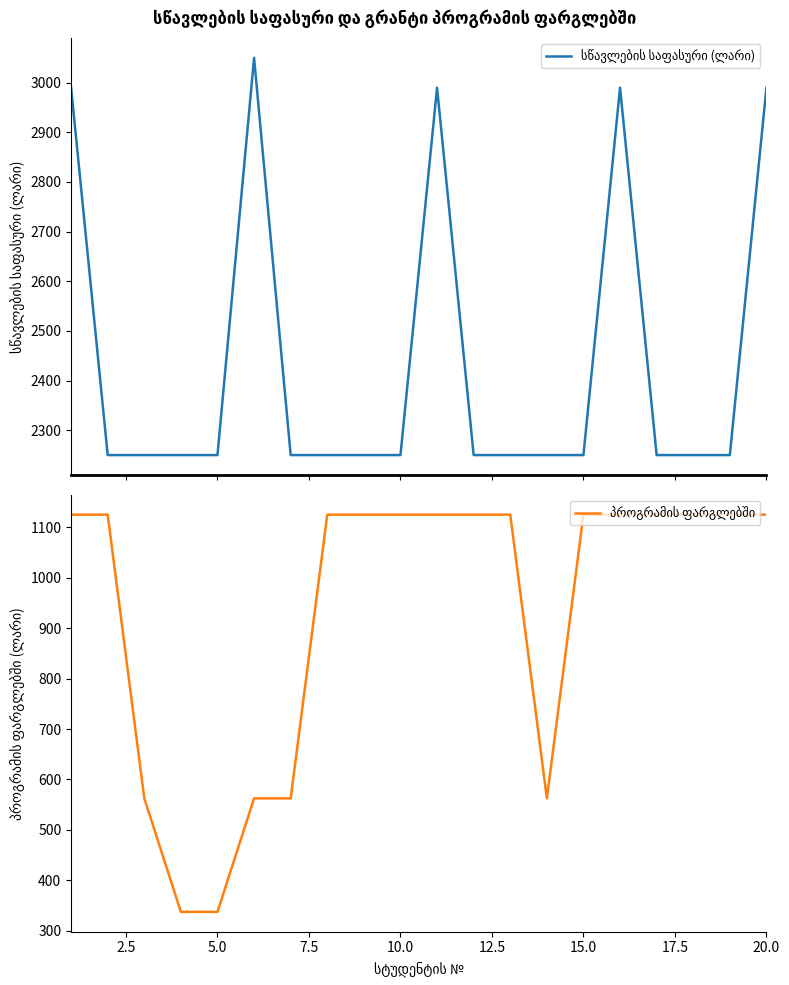

What is the average value of the პროგრამის ფარგლებში series?

933.8